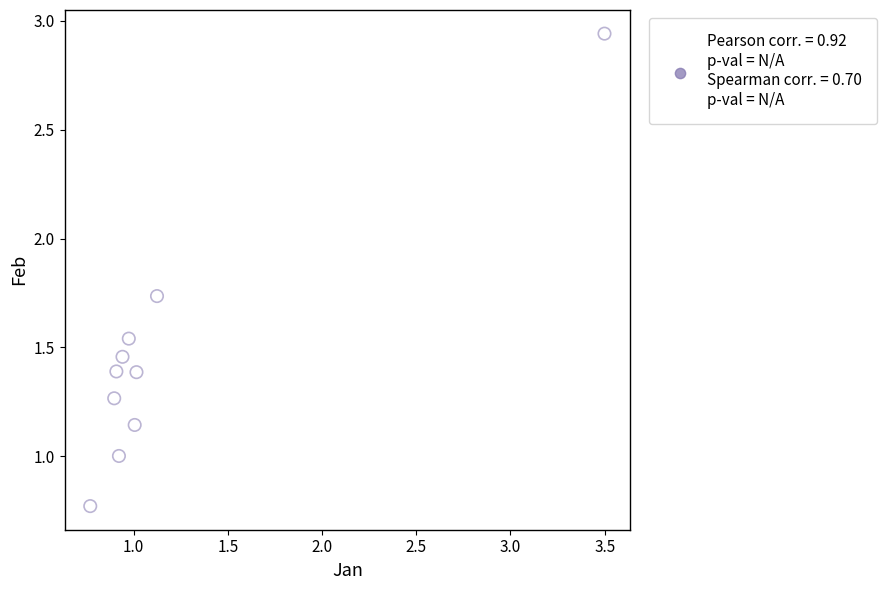

What is the range of X values (max minus min)?

2.7